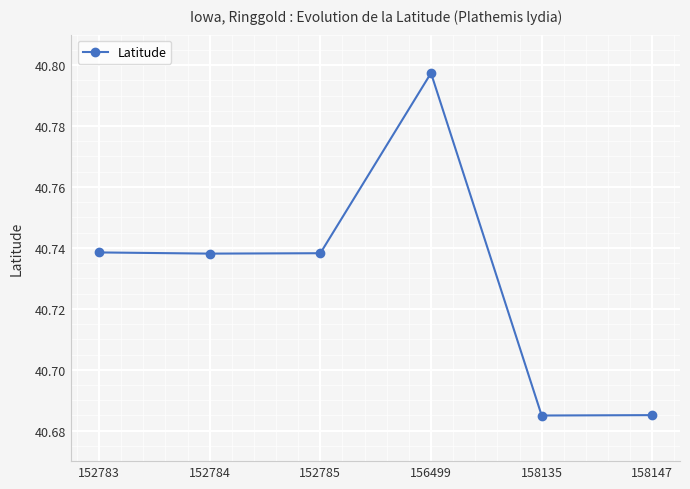

The chart shows a value of 21.2 at 152783. True or false?

False